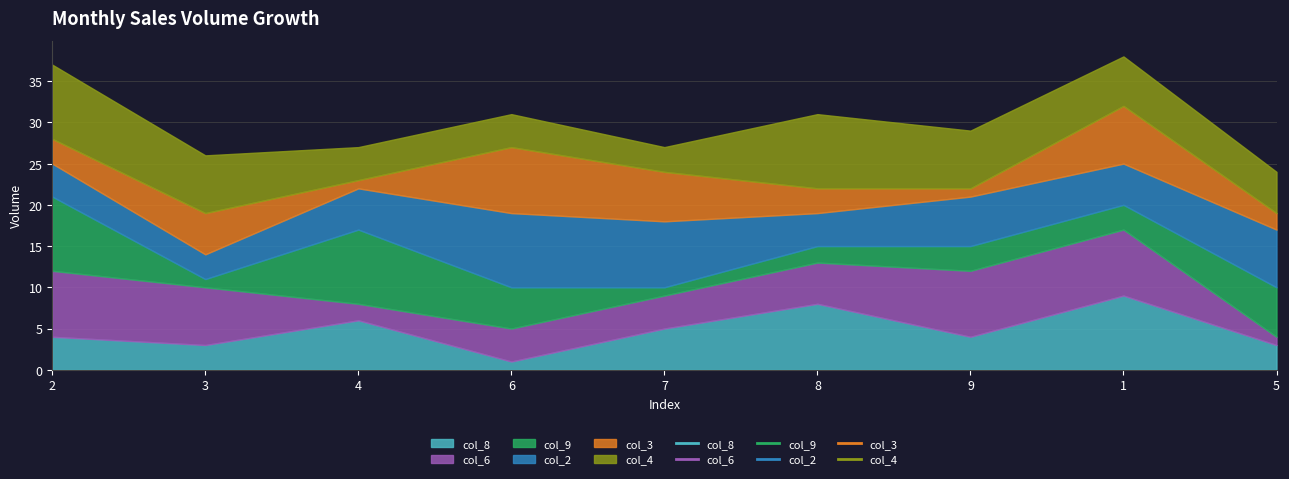

At how many categories does at least one series exceed 8?

5